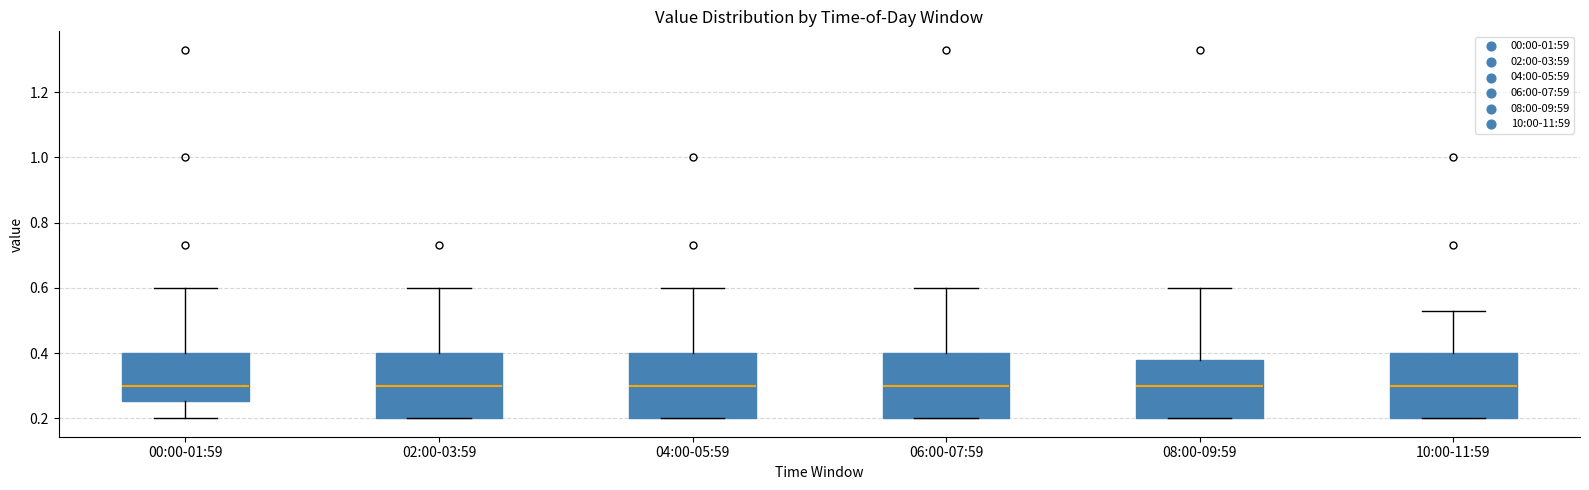

Reading left to right, transcribe this box plot: for each box, give where its median line is, the range the box spans, and where its two whiskers end, as read against the y-axis. The values are not printed on the chart, so give them approximately, as read against the axis.

00:00-01:59: median 0.30, box 0.26 to 0.40, whiskers 0.20 to 0.60
02:00-03:59: median 0.30, box 0.20 to 0.40, whiskers 0.20 to 0.60
04:00-05:59: median 0.30, box 0.20 to 0.40, whiskers 0.20 to 0.60
06:00-07:59: median 0.30, box 0.20 to 0.40, whiskers 0.20 to 0.60
08:00-09:59: median 0.30, box 0.20 to 0.38, whiskers 0.20 to 0.60
10:00-11:59: median 0.30, box 0.20 to 0.40, whiskers 0.20 to 0.54